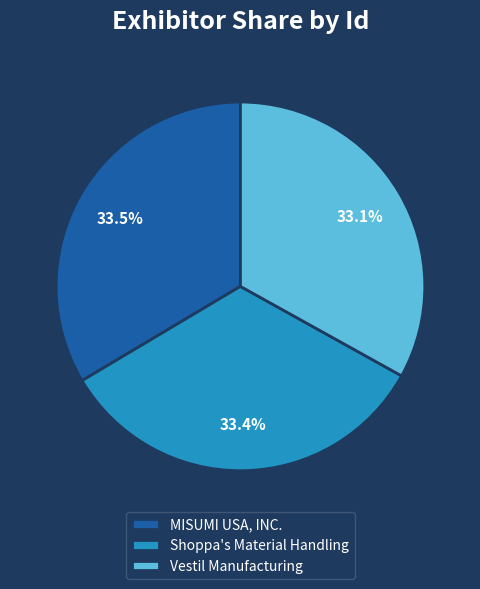

To the nearest percent, what portion does Vestil Manufacturing represent?

33%